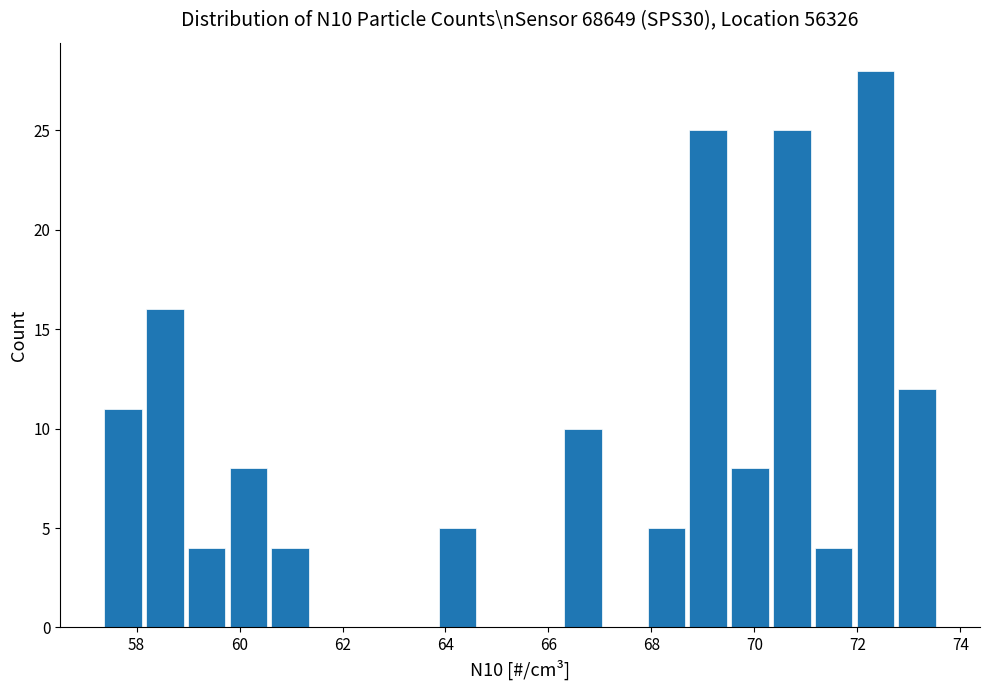

Reading left to right, transcribe this chart: for each bar, give the range it covers on the x-axis and its height. Neither the bar edges nor the heights are printed on the chart, so give them approximately, as read against the axes.

57.4 to 58.2: 11
58.2 to 59.0: 16
59.0 to 59.8: 4
59.8 to 60.6: 8
60.6 to 61.4: 4
61.4 to 62.2: 0
62.2 to 63.0: 0
63.0 to 63.8: 0
63.8 to 64.6: 5
64.6 to 65.4: 0
65.4 to 66.2: 0
66.2 to 67.0: 10
67.0 to 67.8: 0
67.8 to 68.6: 5
68.6 to 69.6: 25
69.6 to 70.4: 8
70.4 to 71.2: 25
71.2 to 72.0: 4
72.0 to 72.8: 28
72.8 to 73.6: 12